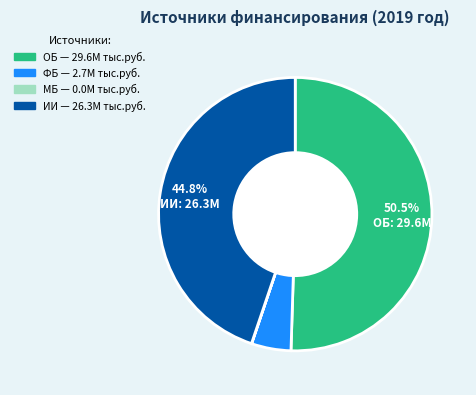

Is the sum of ФБ and ОБ greater than half?

Yes